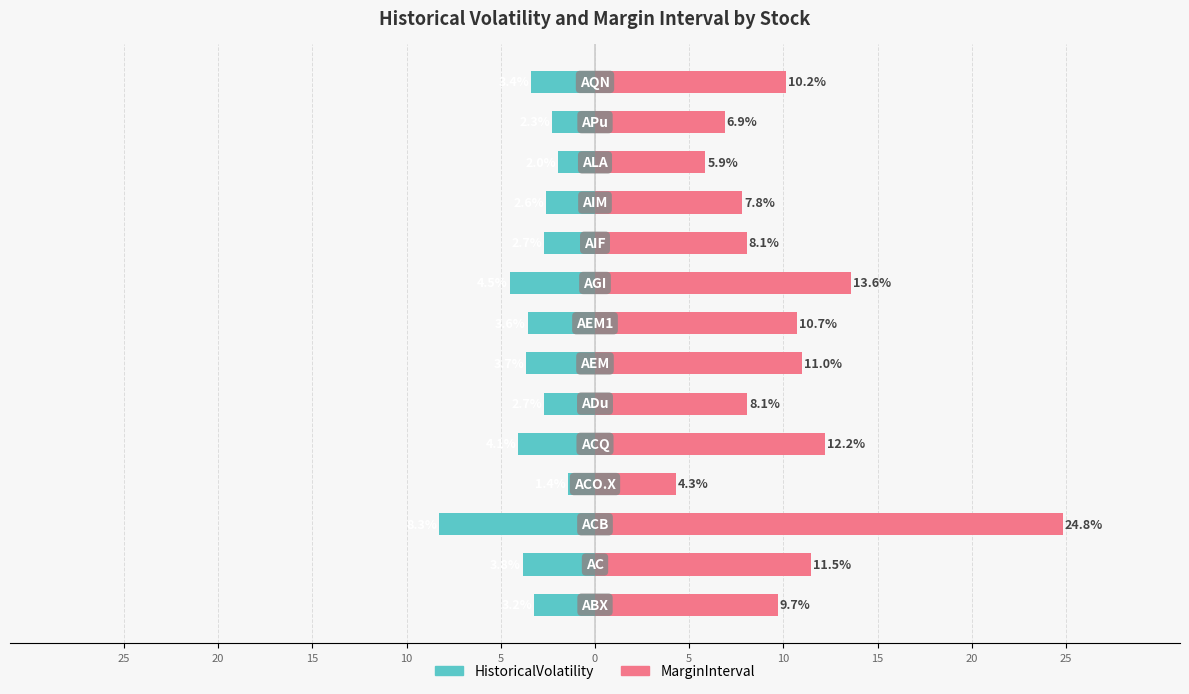

What is the total value across all series at 5?

8.1